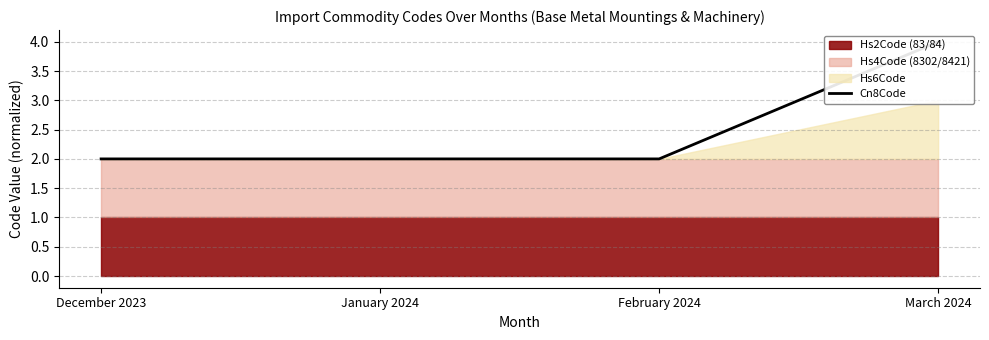

The value at March 2024 is 2. True or false?

False